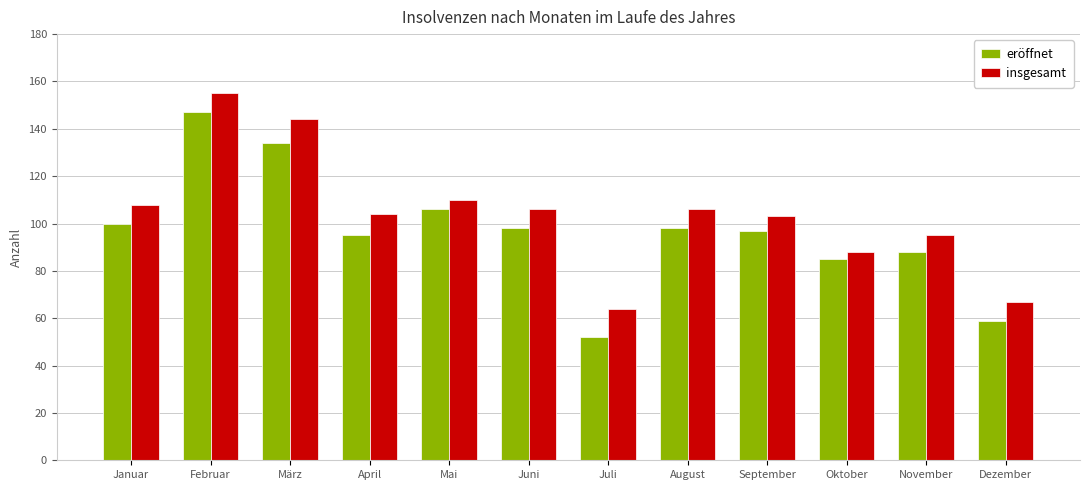

How many categories are shown in the chart?

12